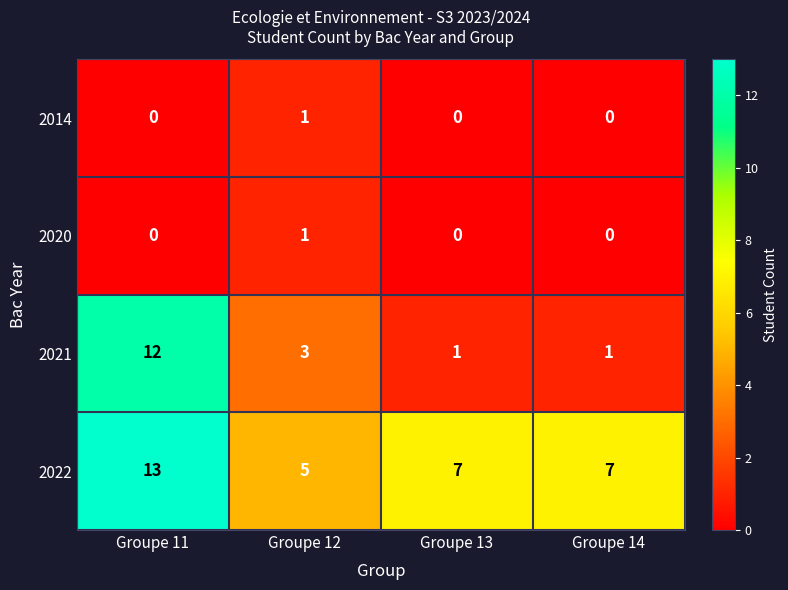

What is the difference between the maximum and minimum values in the 2021 series?

11